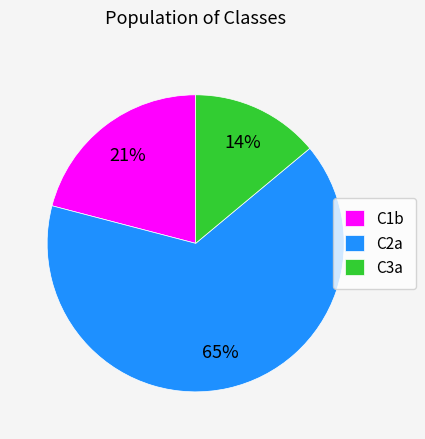

Combined, do C1b and C2a account for over 50%?

Yes